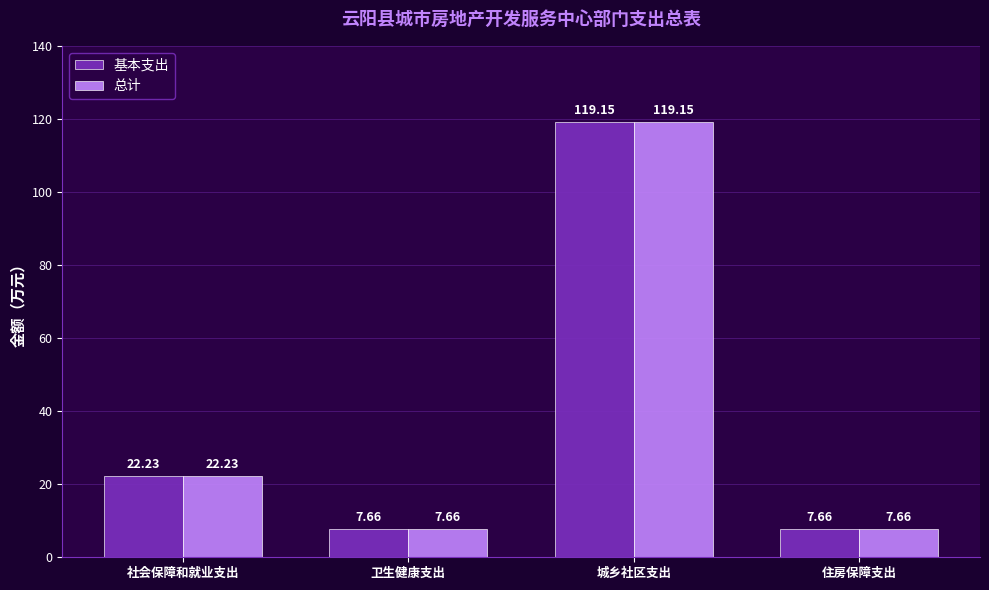

How many series are shown in this chart?

2